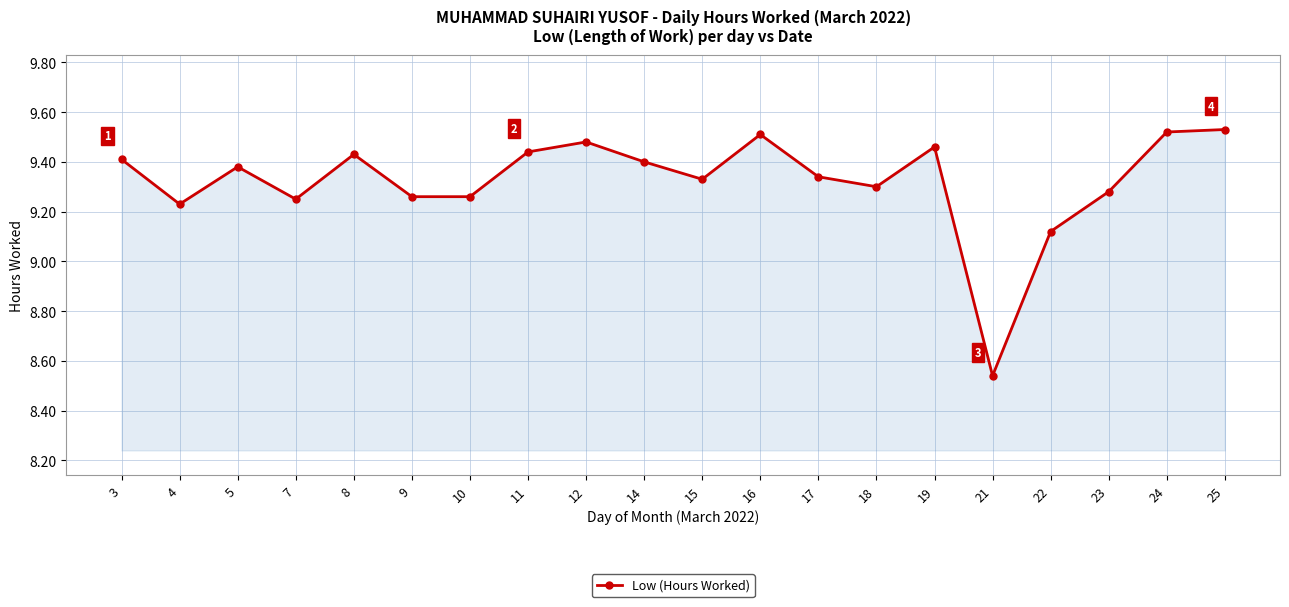

Where does the data first go above 9?

3